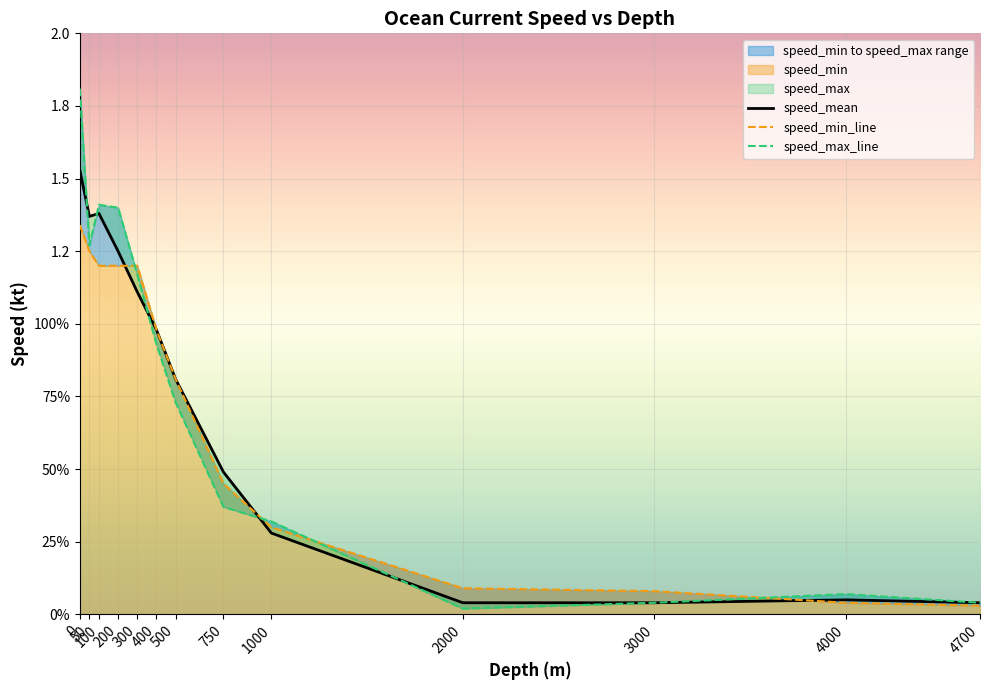

Which series has the widest spread of values?

speed_max_line